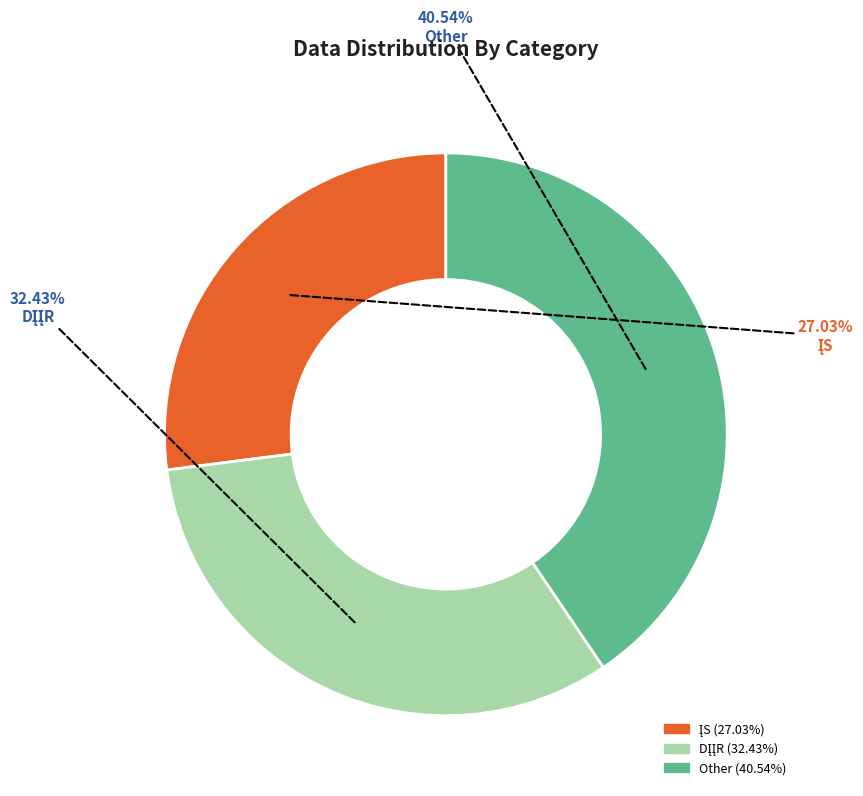

Does any single category account for the majority?

No